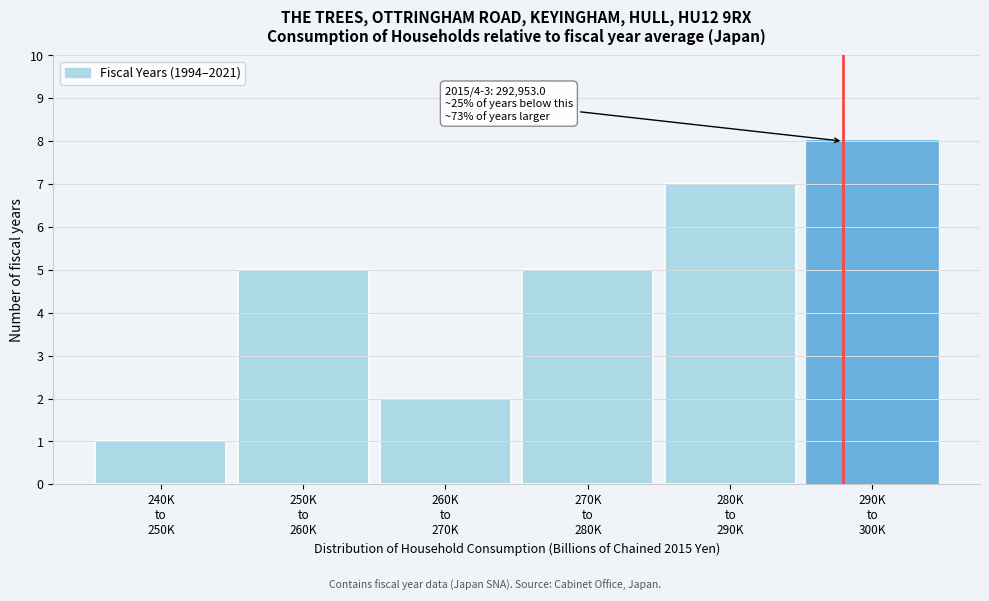

Reading left to right, what are all the values shown in this chart?

1	5	2	5	7	8